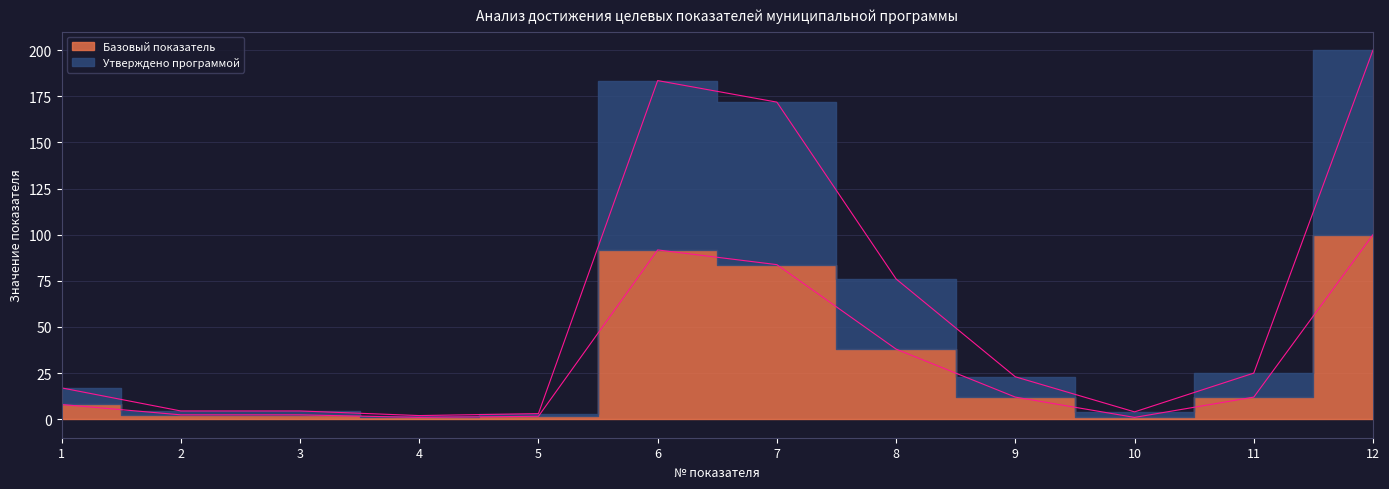

At how many categories does at least one series exceed 4?

9